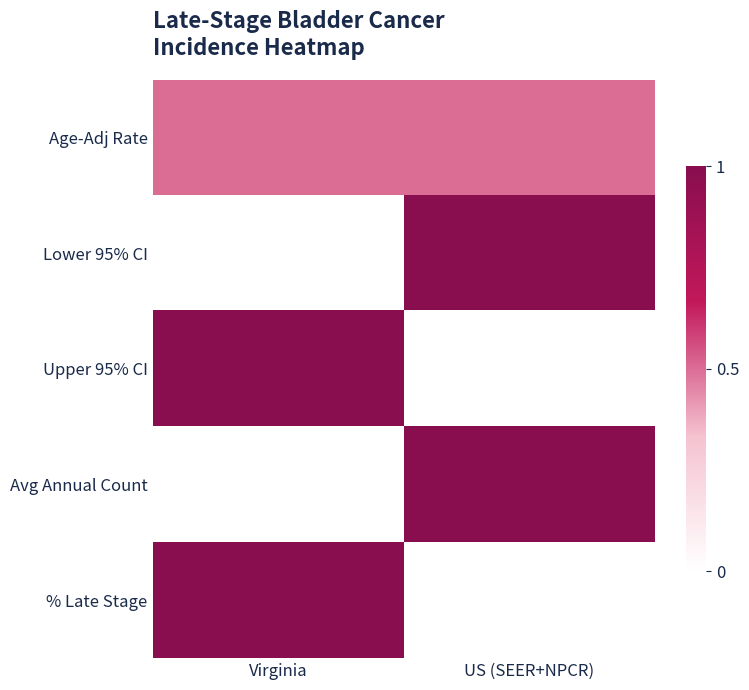

What is the spread (max minus min) of values at Virginia?

1.0